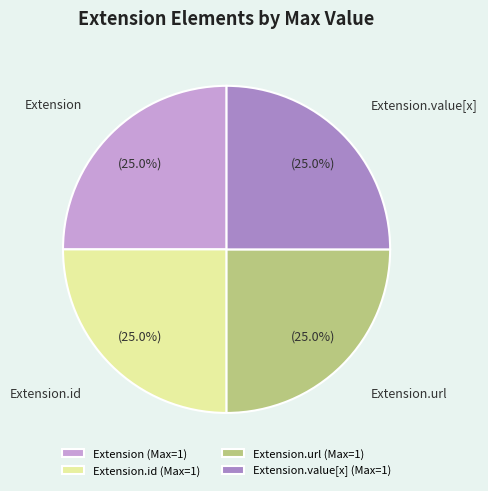

How much of the chart is everything except Extension.url (Max=1)?

75.0%